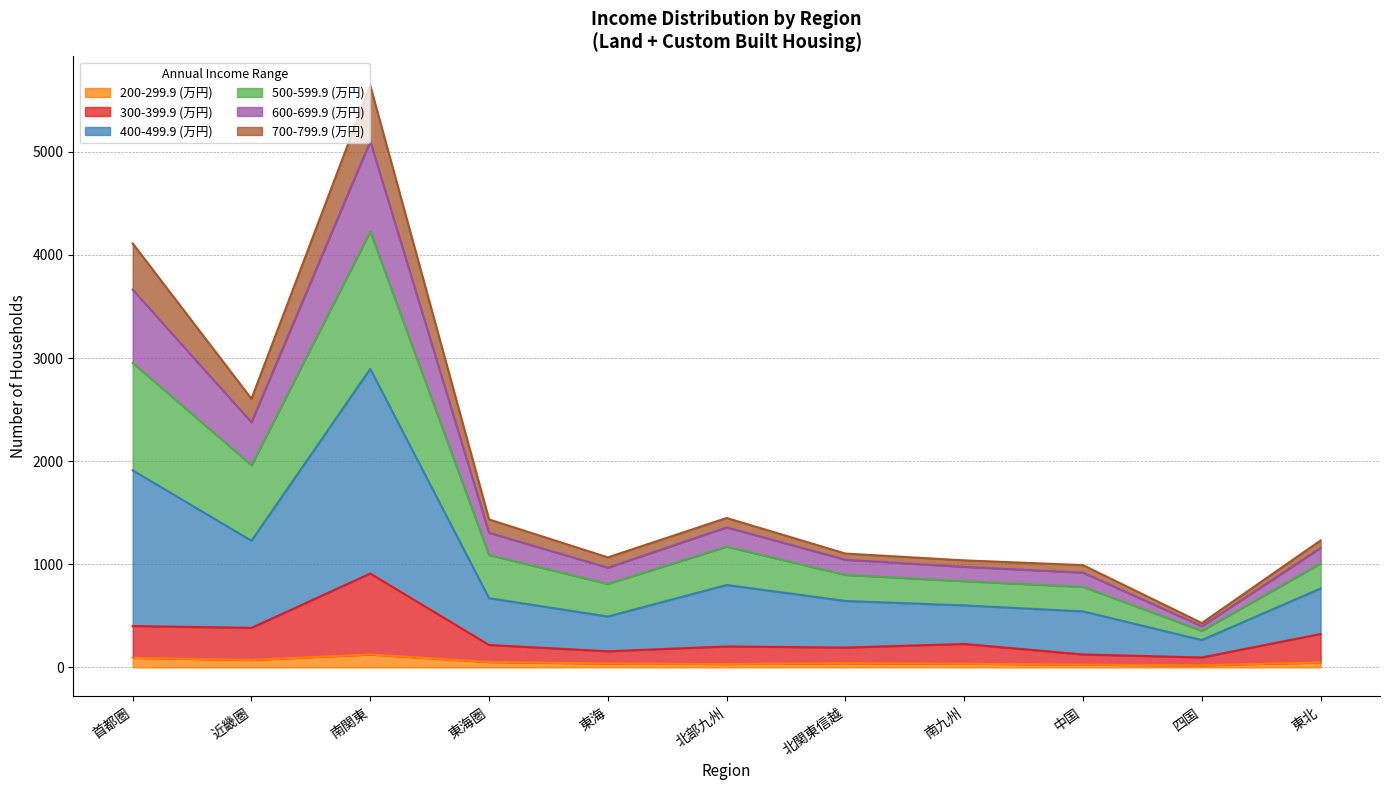

What are all the series names shown in the legend?

300-399.9, 400-499.9, 500-599.9, 600-699.9, 200-299.9, 700-799.9